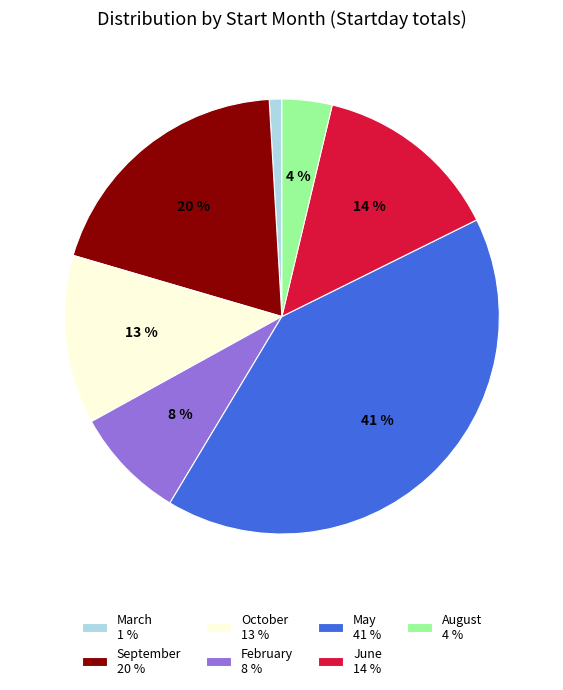

Do June 14 % and October 13 % together represent more than half of the pie?

No